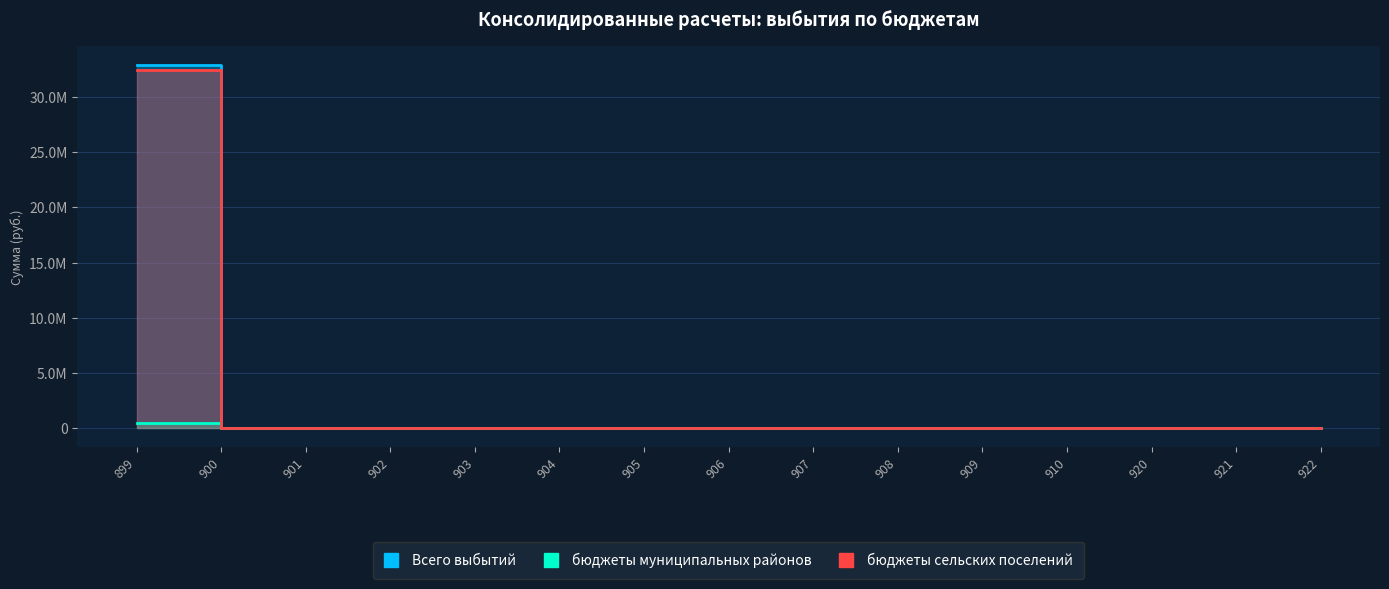

Rank the series at 905 from highest to lowest value.

Всего выбытий, бюджеты муниципальных районов, бюджеты сельских поселений